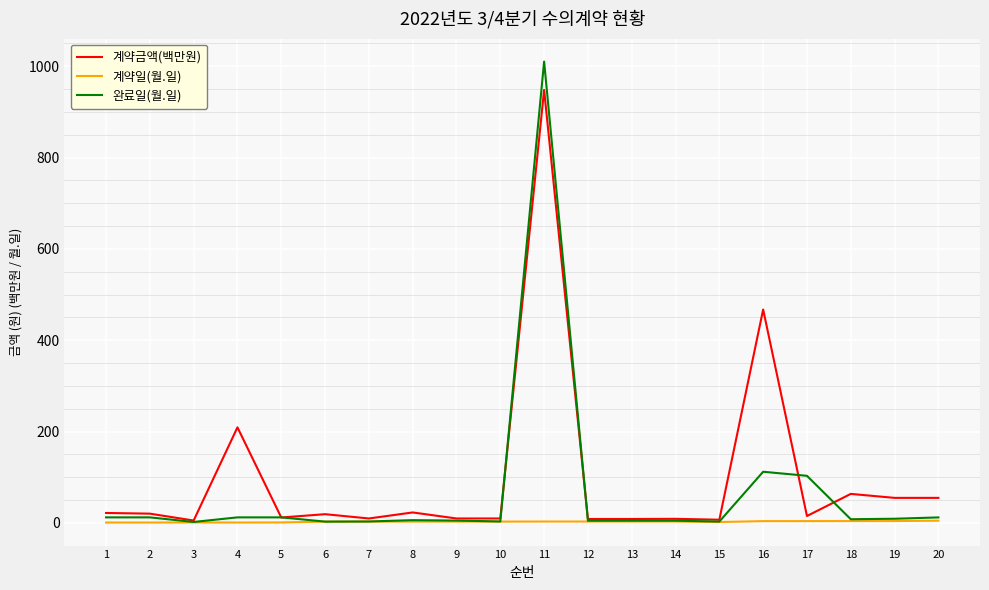

At which category is the sum across all series the highest?

11